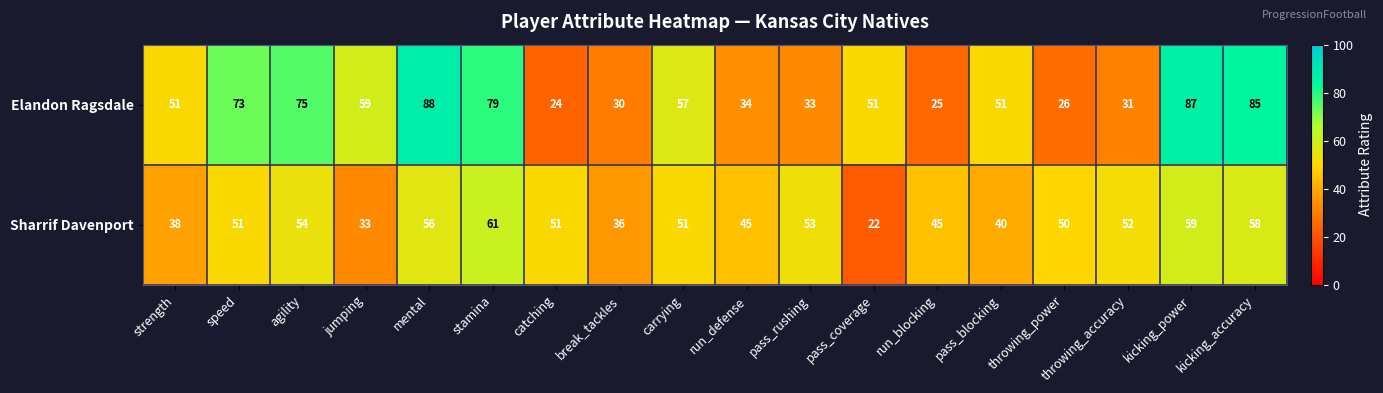

True or false: Elandon Ragsdale has a value of 26 at throwing_power.

True